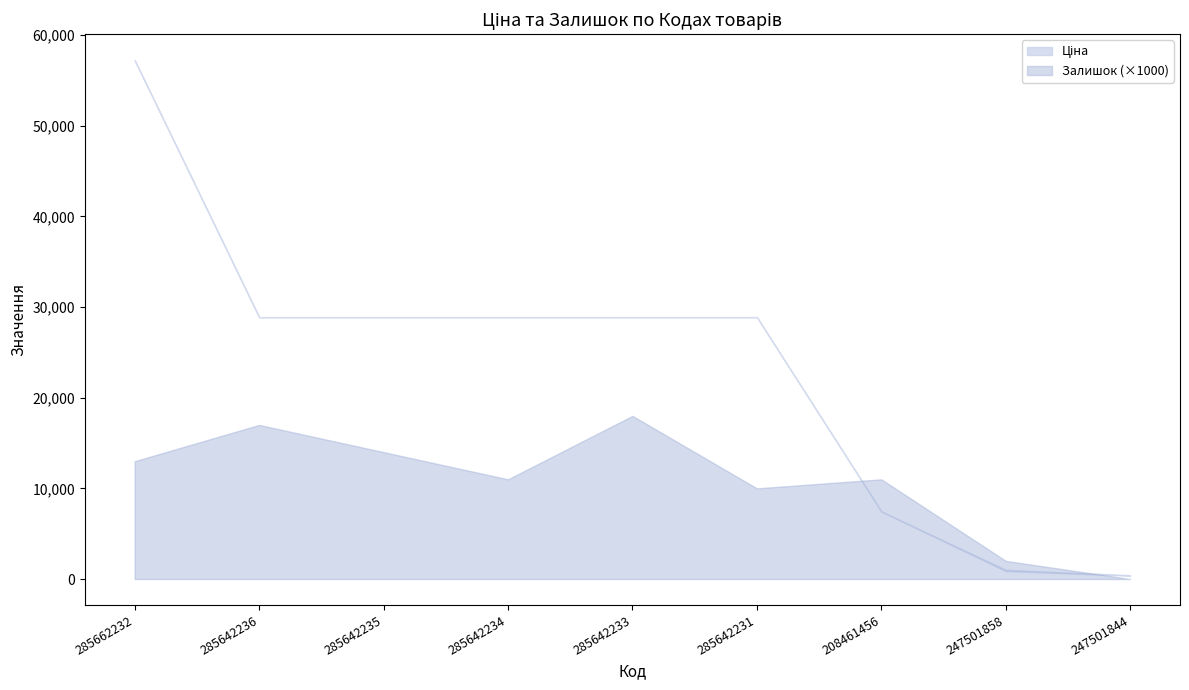

True or false: Доп. ціна has a value of 100981.8 at 285662232.

False